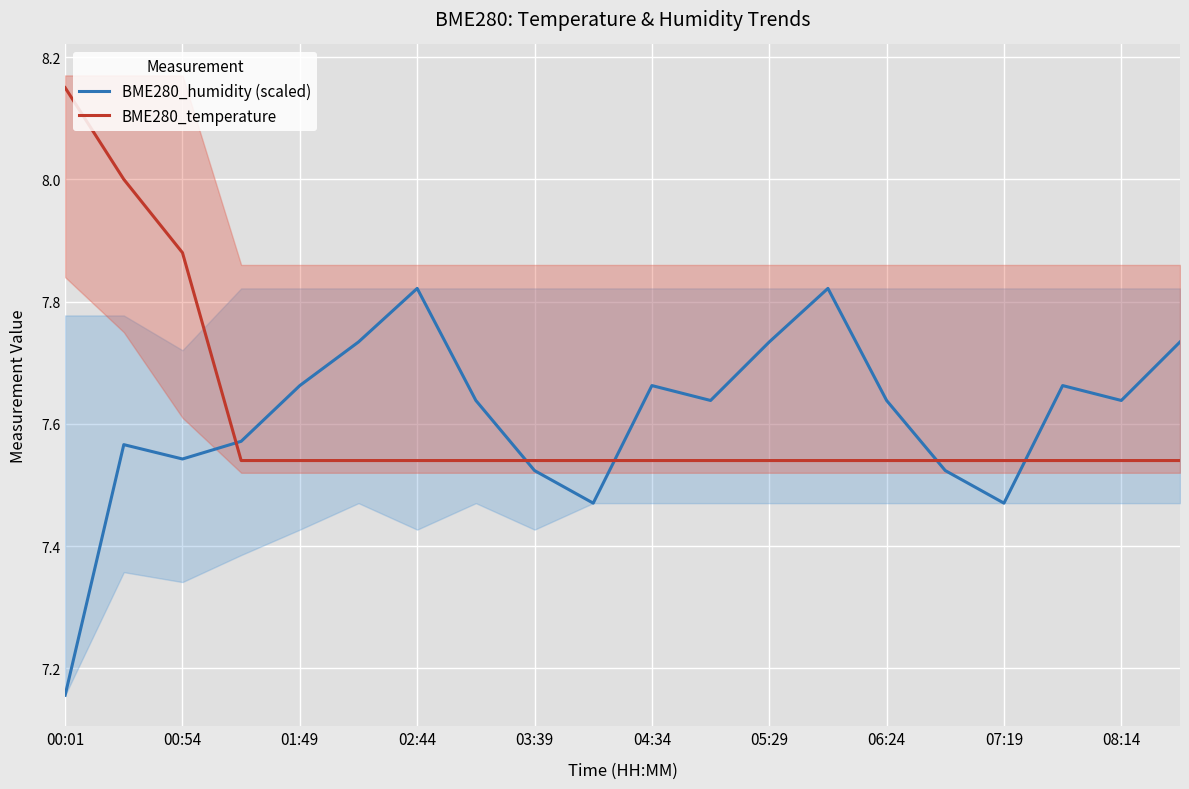

Is it true that BME280_humidity (scaled) equals 11.8 at 07:19?

False